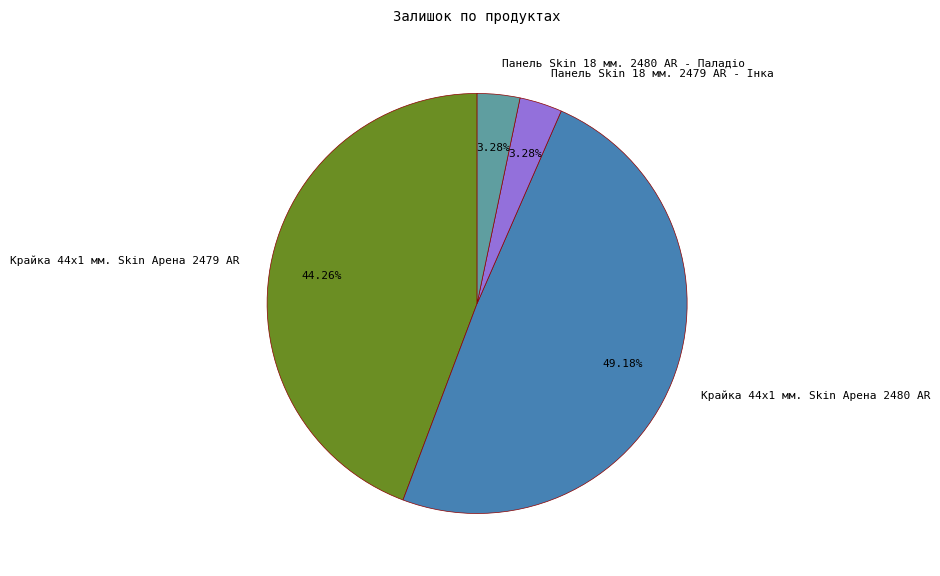

To the nearest percent, what percentage of the pie is Крайка 44x1 мм. Skin Арена 2479 AR?

44%